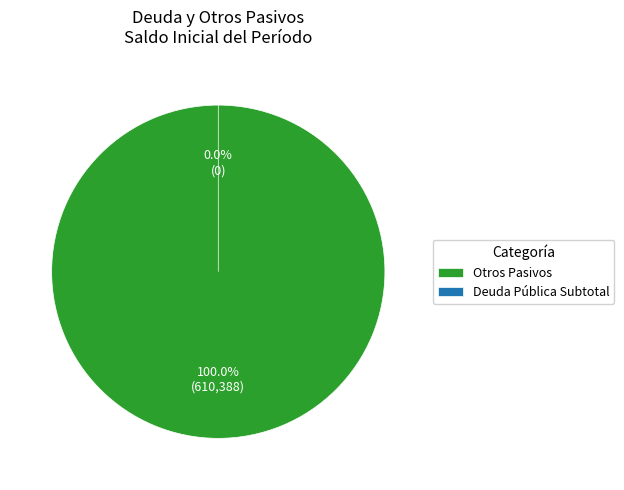

Is Otros Pasivos (Saldo Inicial) the majority of the pie?

Yes